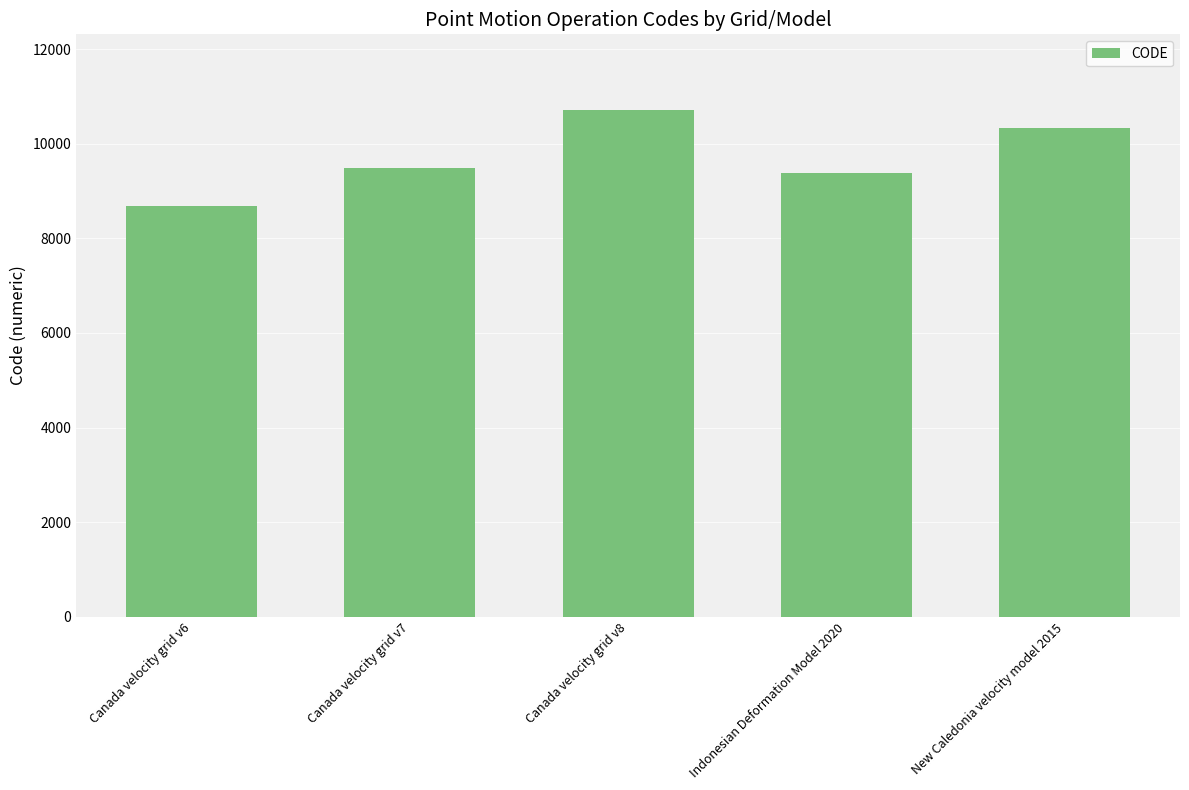

What is the label of the 5th bar from the right?

Canada velocity grid v6